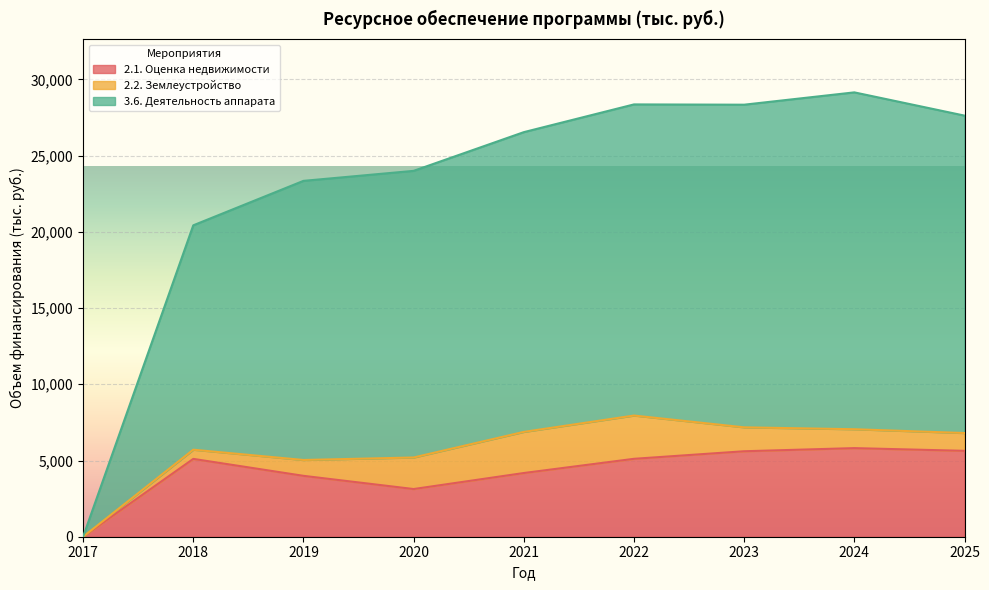

What is the maximum value for 2.1. Оценка недвижимости?

5812.0